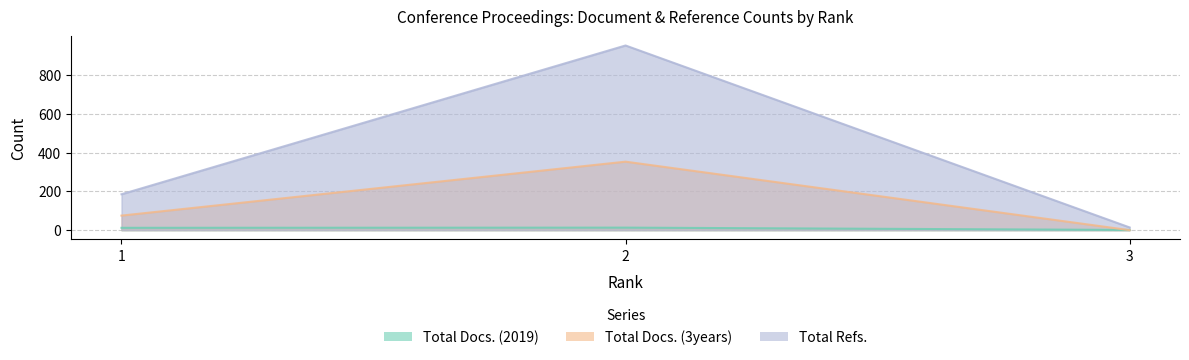

Count the number of data series in this chart.

3